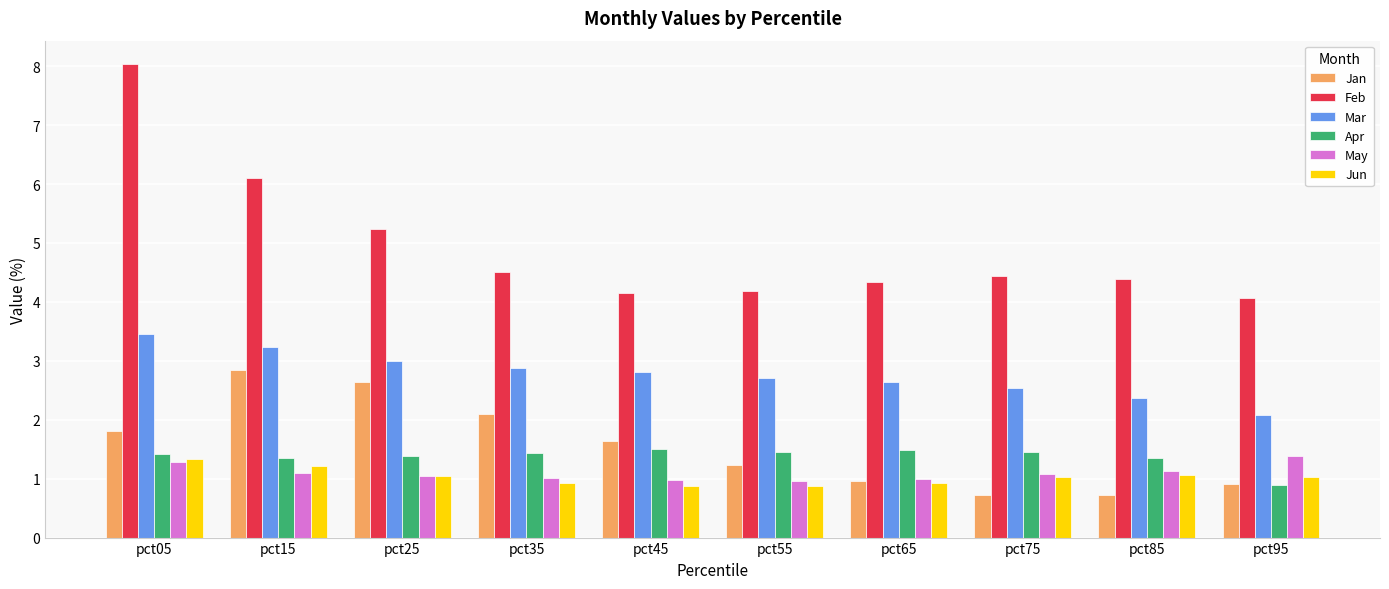

Is it true that Feb equals 2.0 at pct45?

False